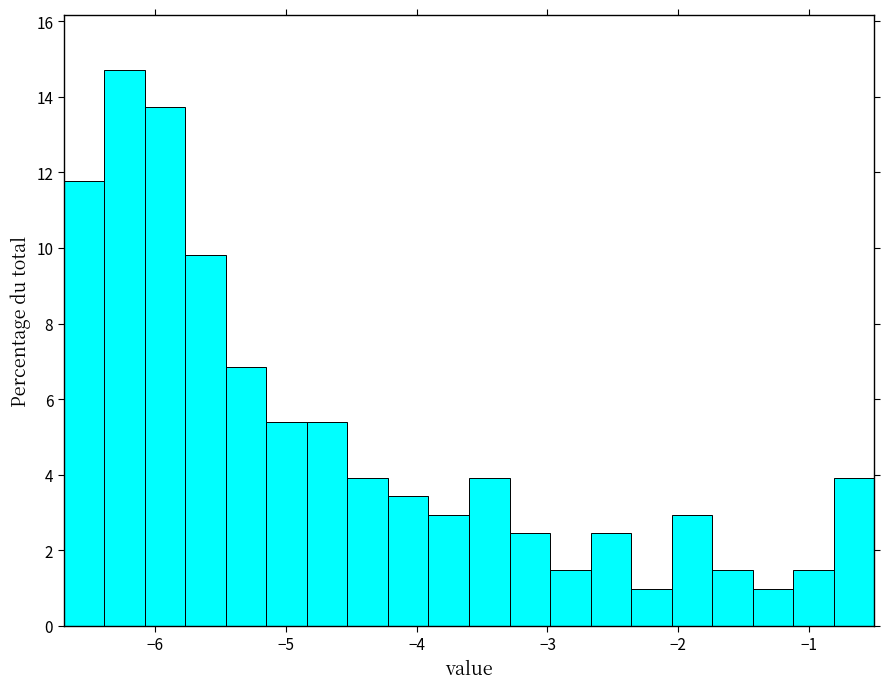

Read against the x-axis, roughly where is the centre of the tallest bar?

-6.2